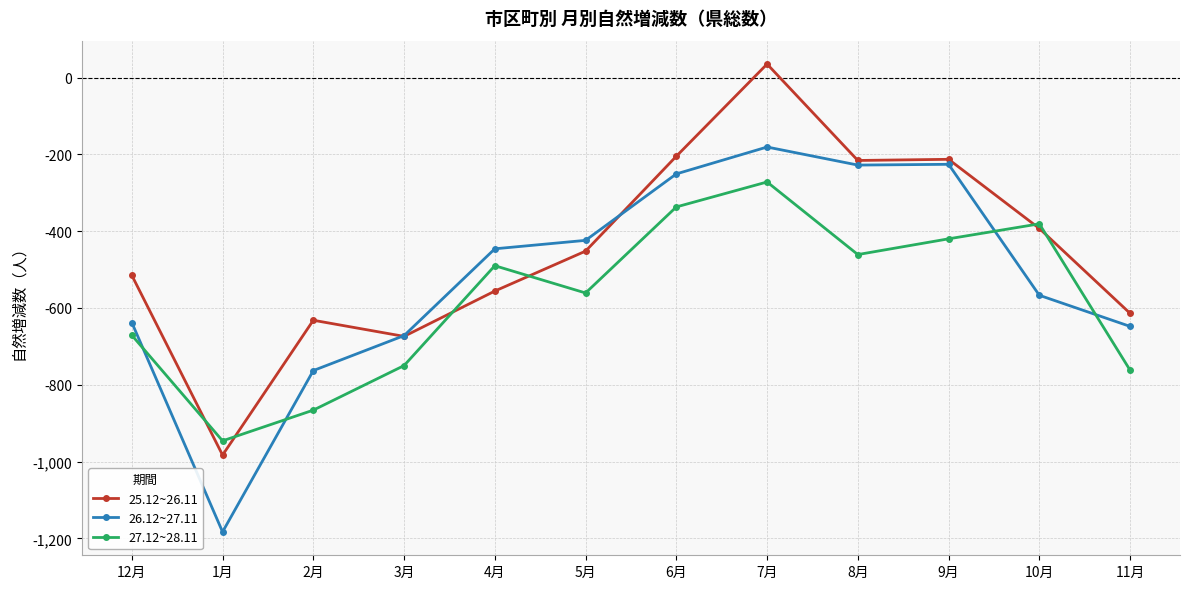

Count the number of categories in the chart.

12